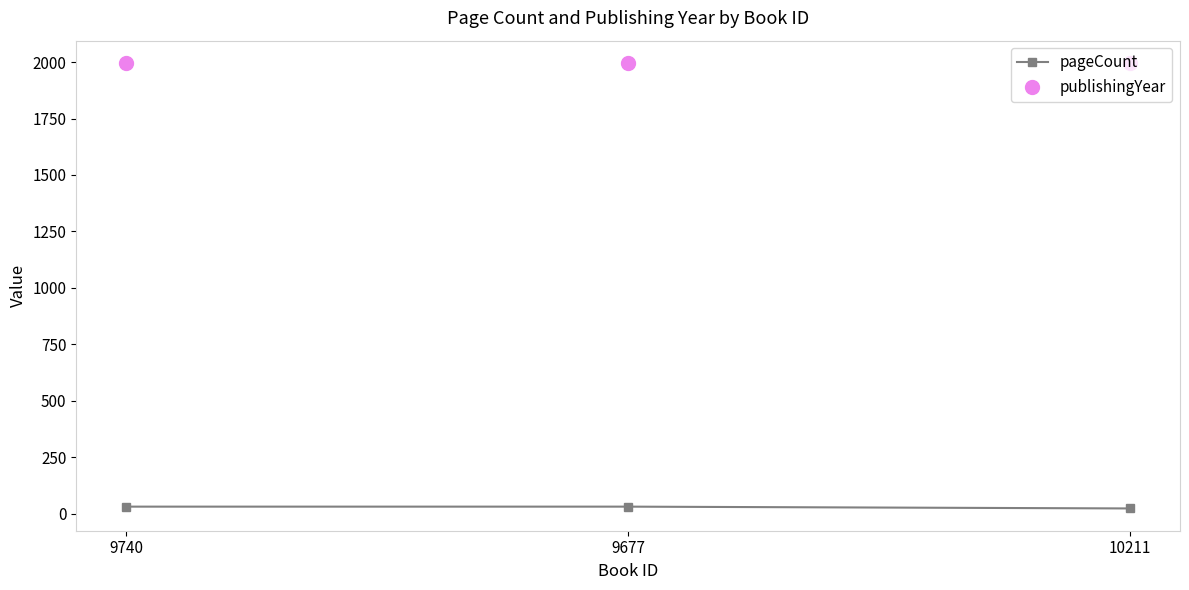

What is the average value of the publishingYear series?

1996